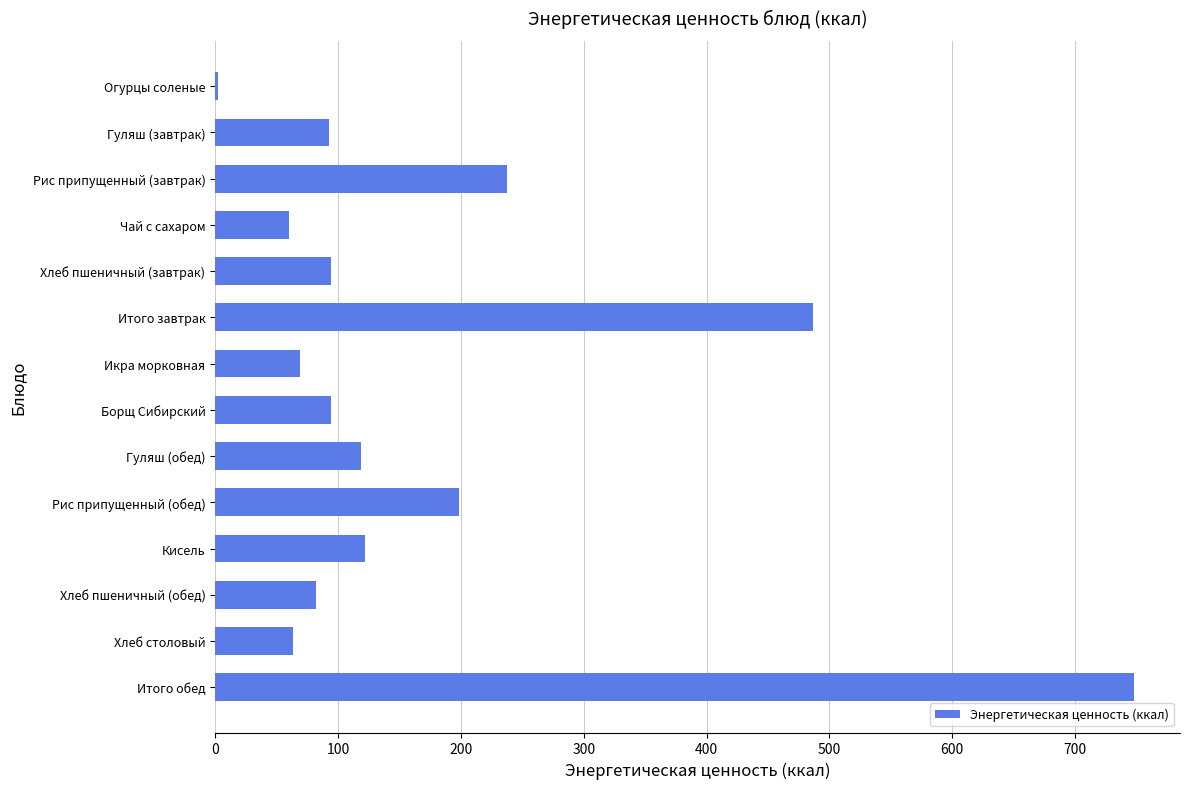

What is the sum of all values?

2469.5